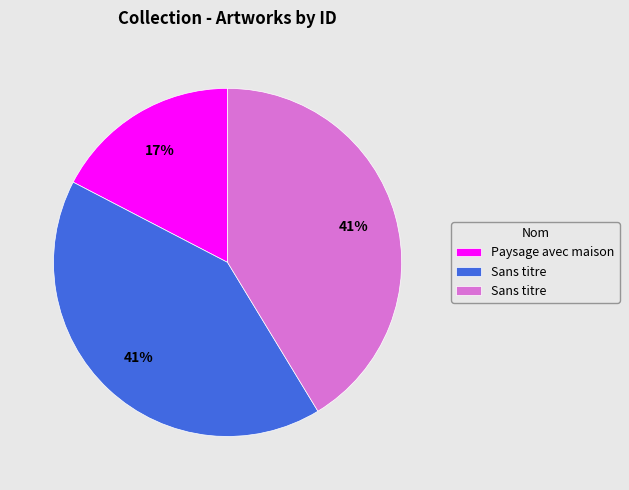

To the nearest percent, what is the difference between the largest and smallest slice percentages?

24%